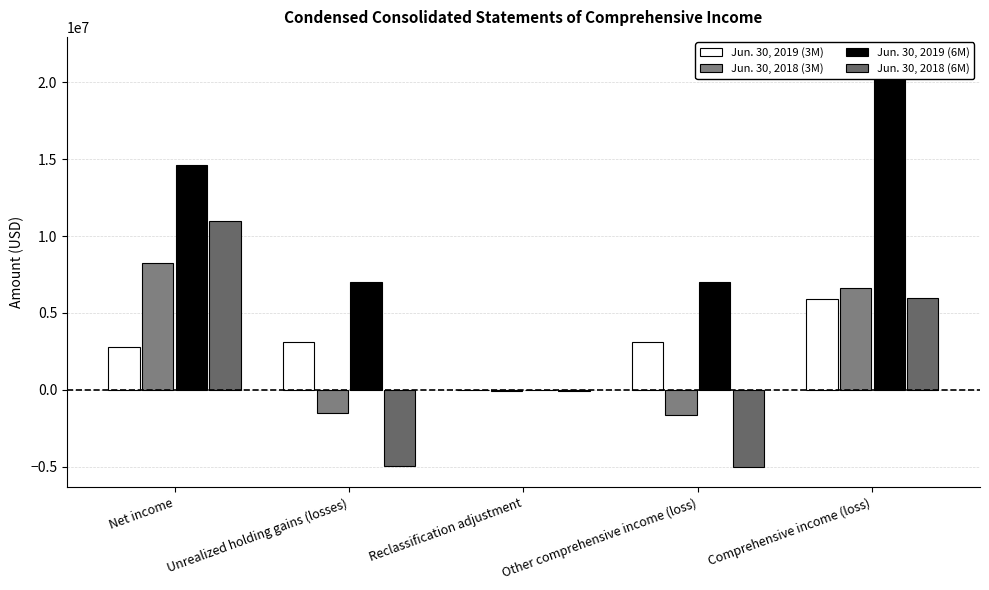

Read the Jun. 30, 2019 (3M) value at Net income, to the nearest 100.

2819800